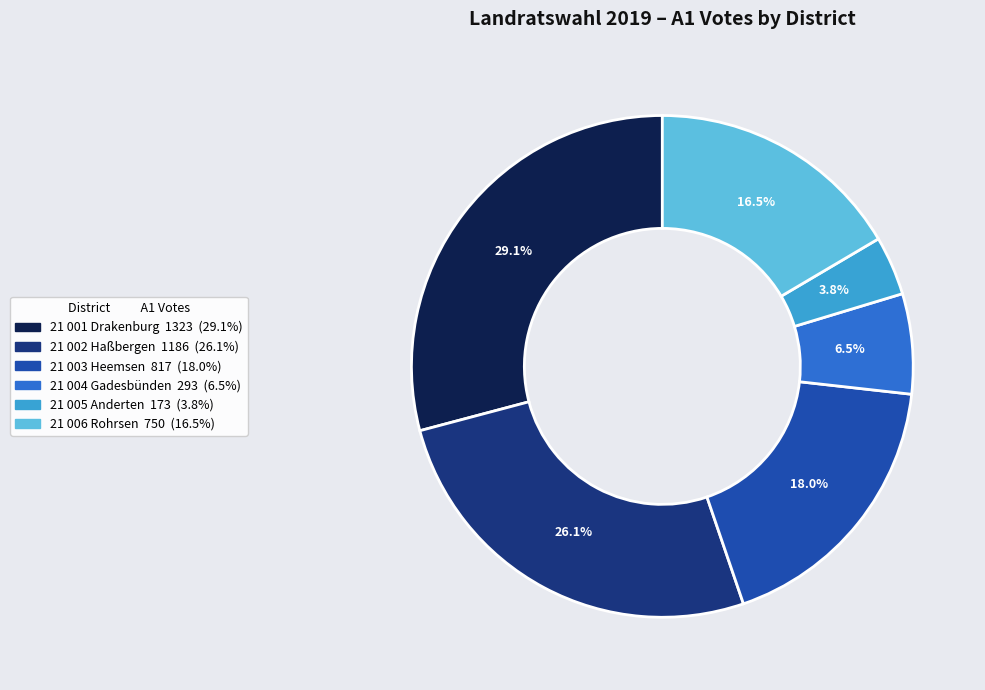

What is the ratio of the value at 21 003 Heemsen to the value at 21 001 Drakenburg?

0.6